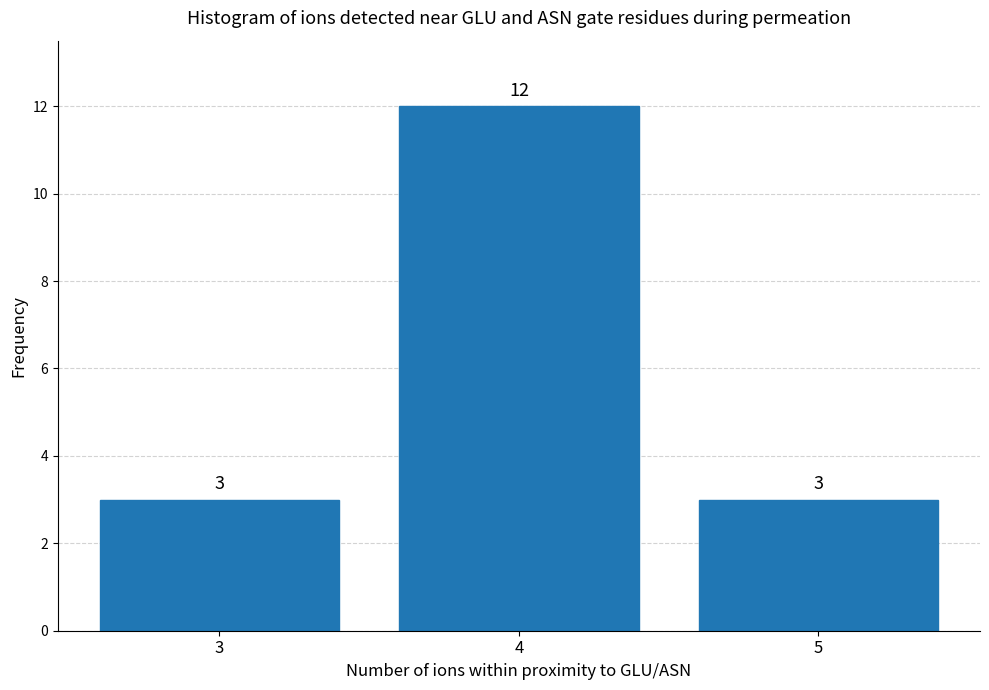

Reading left to right, list all the values displayed in this chart.

3	12	3